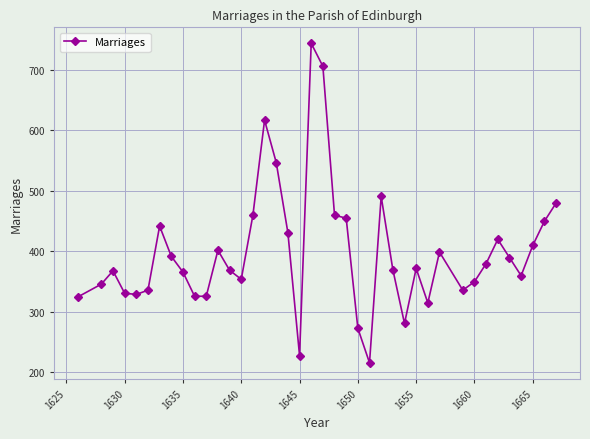

What is the value of the 24th point from the left?

273